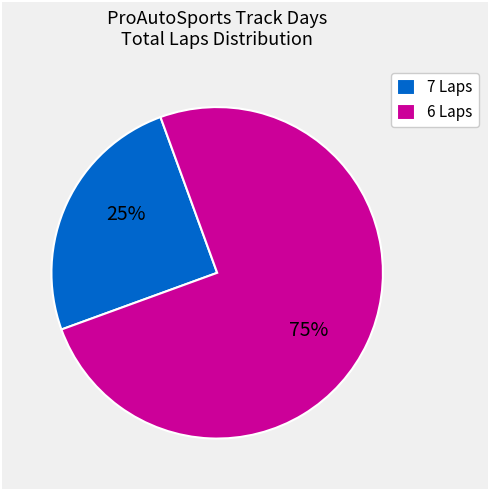

What is the majority slice?

6 Laps